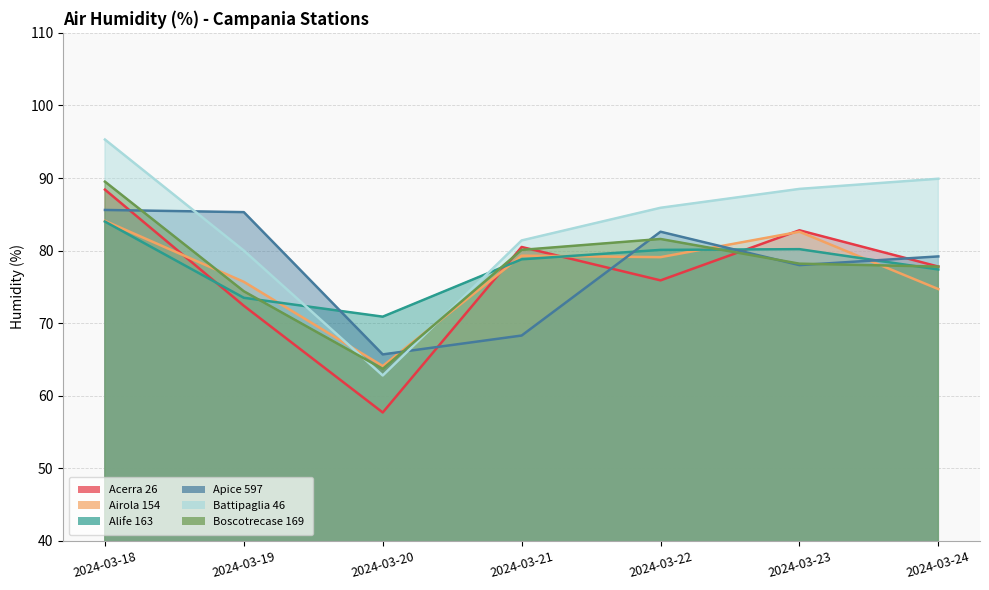

Reading left to right, list all the values displayed in this chart.

Acerra 26: 2024-03-18=88.4	2024-03-19=72.4	2024-03-20=57.7	2024-03-21=80.5	2024-03-22=75.9	2024-03-23=82.8	2024-03-24=77.8
Airola 154: 2024-03-18=84.1	2024-03-19=75.7	2024-03-20=64.1	2024-03-21=79.3	2024-03-22=79.1	2024-03-23=82.6	2024-03-24=74.7
Alife 163: 2024-03-18=84.0	2024-03-19=73.5	2024-03-20=70.9	2024-03-21=78.8	2024-03-22=80.1	2024-03-23=80.2	2024-03-24=77.4
Apice 597: 2024-03-18=85.6	2024-03-19=85.3	2024-03-20=65.7	2024-03-21=68.3	2024-03-22=82.6	2024-03-23=78.0	2024-03-24=79.2
Battipaglia 46: 2024-03-18=95.3	2024-03-19=80.0	2024-03-20=62.8	2024-03-21=81.4	2024-03-22=85.9	2024-03-23=88.5	2024-03-24=89.9
Boscotrecase 169: 2024-03-18=89.5	2024-03-19=74.4	2024-03-20=63.7	2024-03-21=80.1	2024-03-22=81.6	2024-03-23=78.2	2024-03-24=77.8